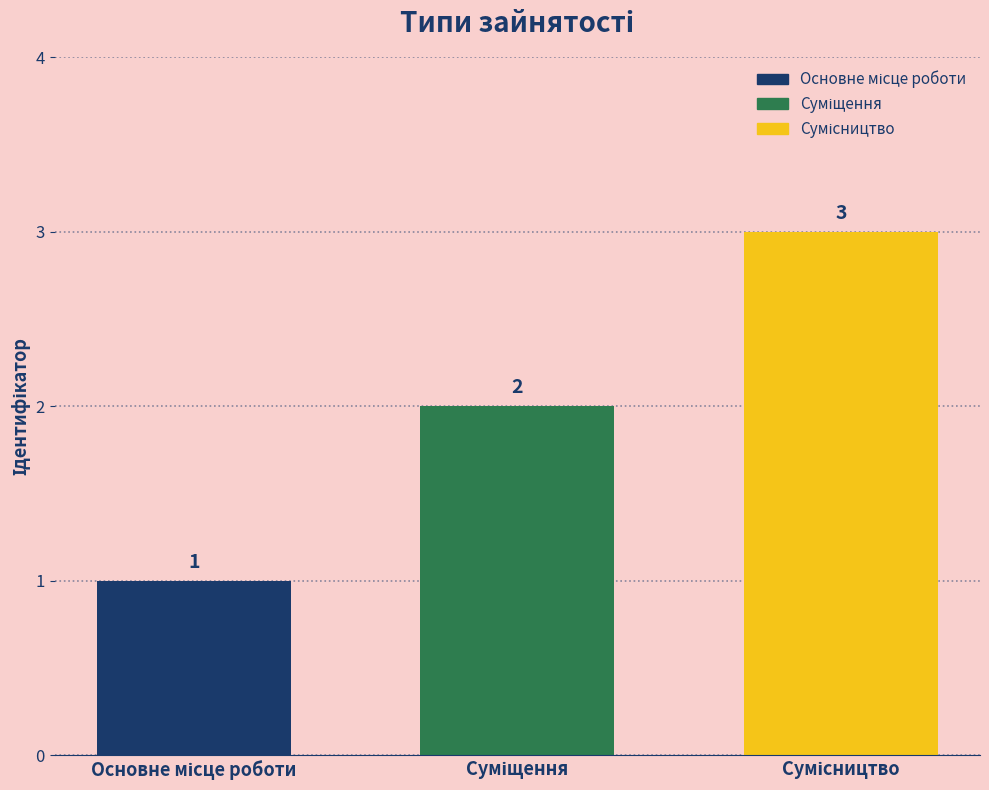

What is the maximum value shown in the chart?

3